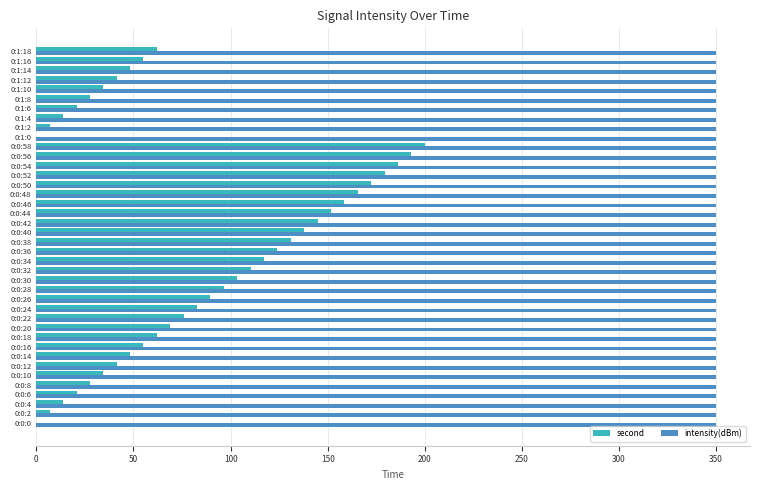

What is the sum of all intensity(dBm) values?

14000.0